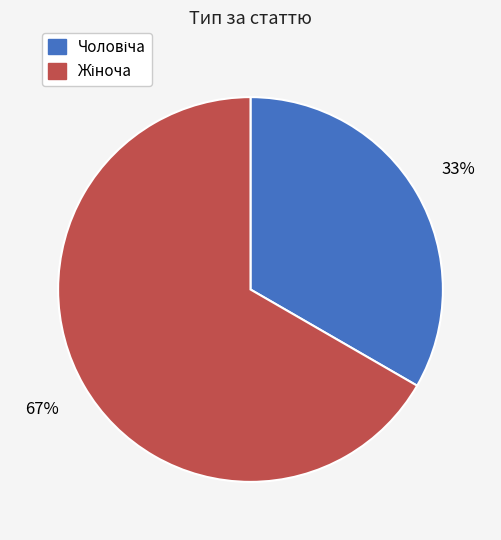

To the nearest percent, what is the average slice percentage?

50%